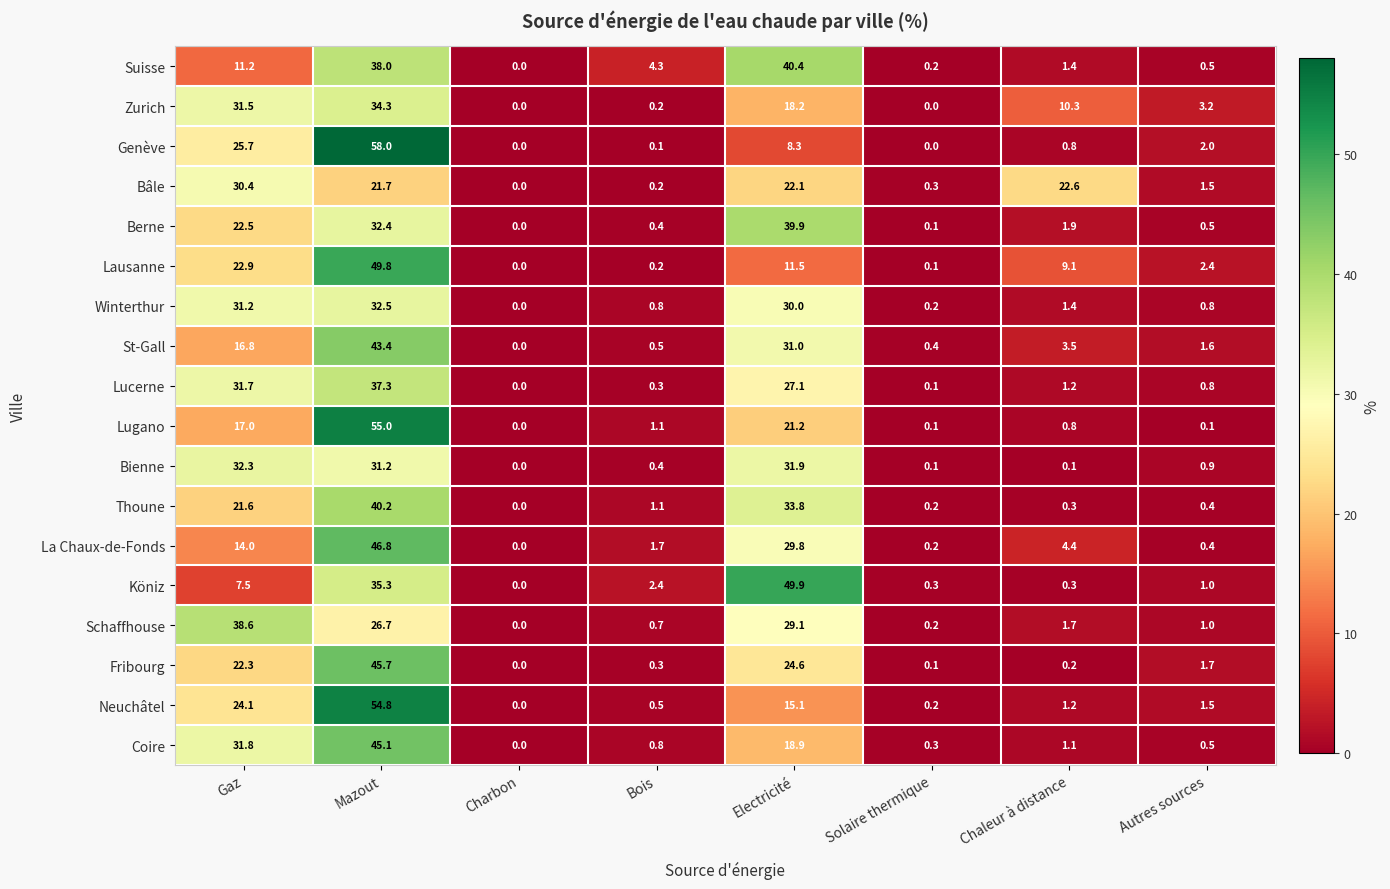

What is the greatest value displayed?

58.0